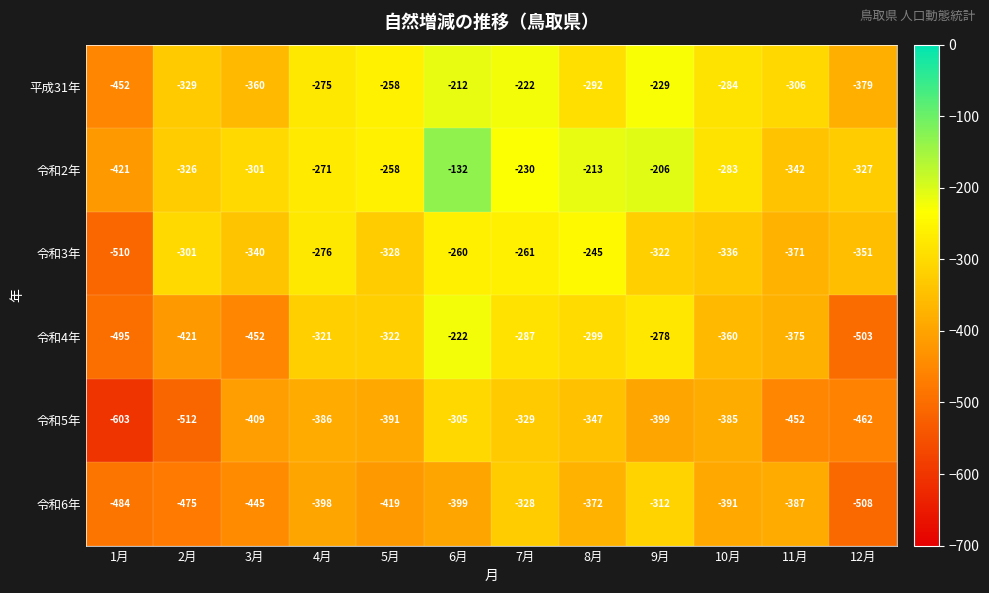

Between 1月 and 9月, which series saw the biggest shift?

平成31年